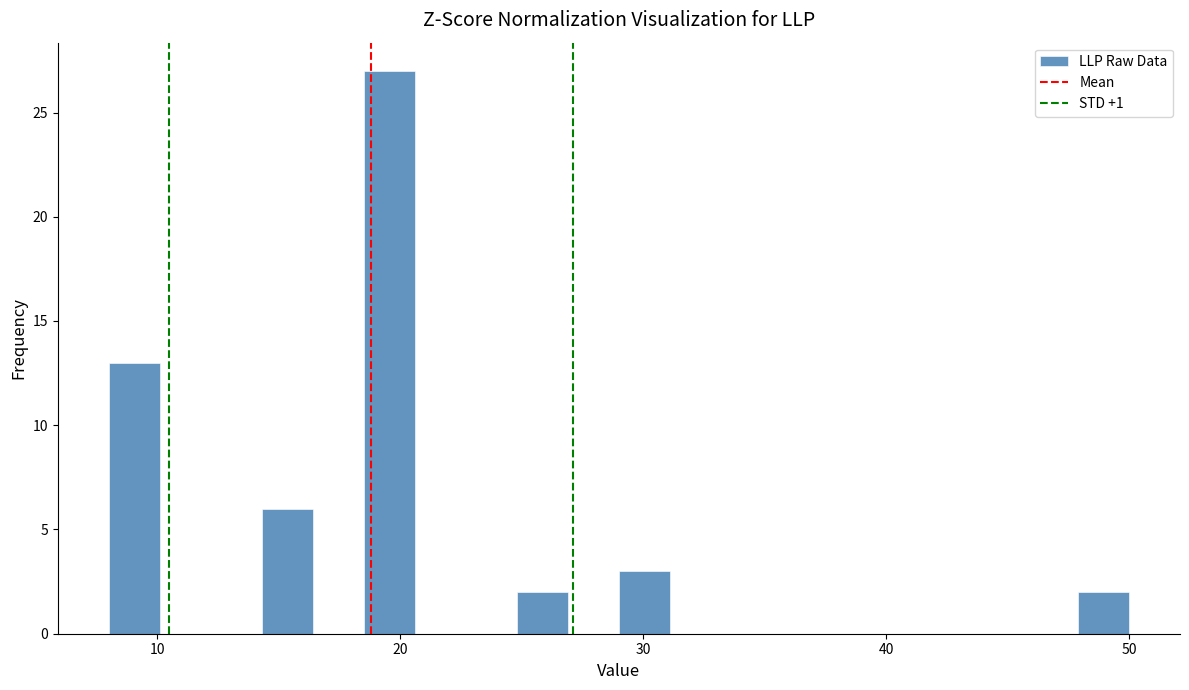

Around what value on the x-axis is the tallest bar? Give the approximate position of its centre, as read against the axis.

20